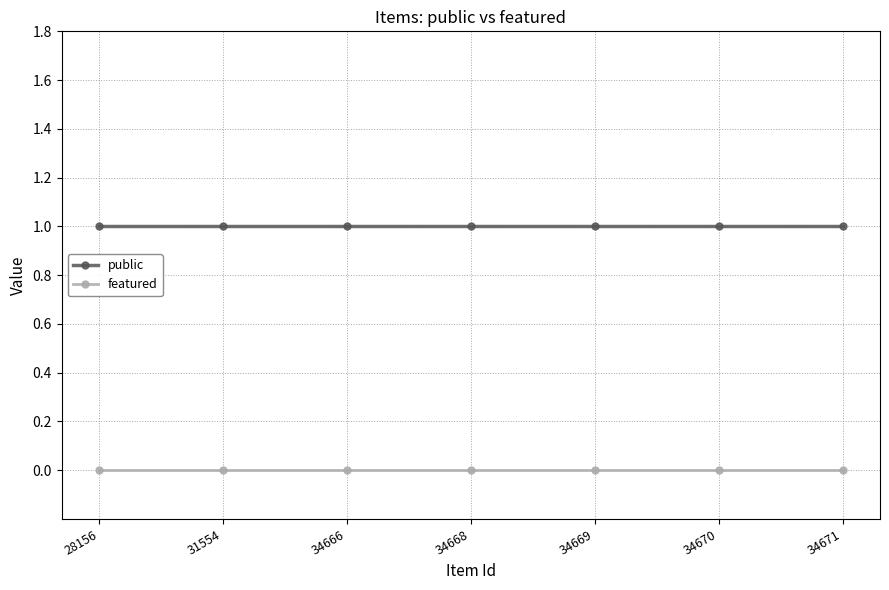

True or false: featured and public intersect in this chart.

False